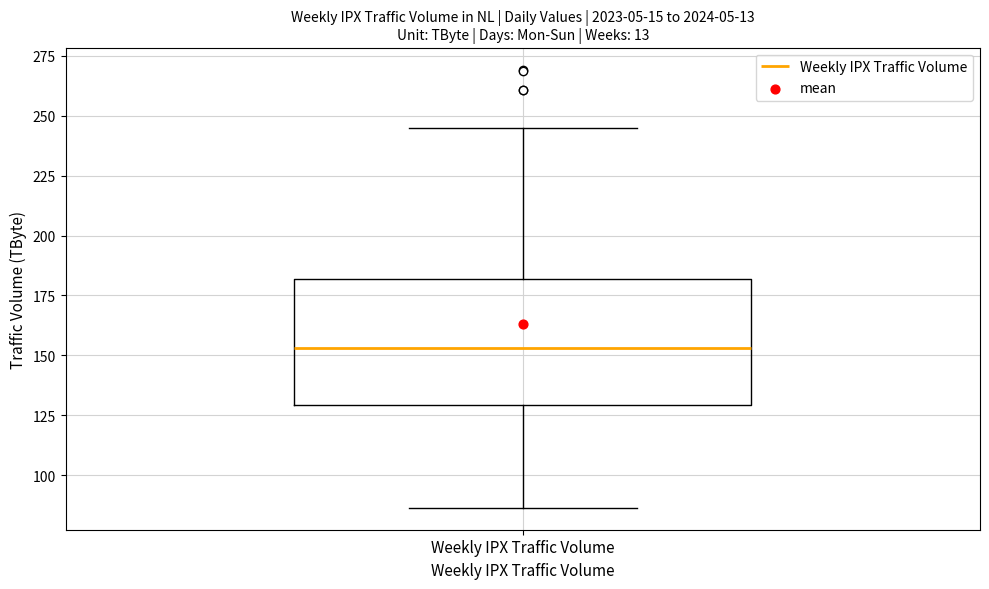

Transcribe this box plot: give where the median line is, the range the box spans, and where the two whiskers end, as read against the y-axis. The values are not printed on the chart, so give them approximately, as read against the axis.

median 155, box 130 to 180, whiskers 85 to 245